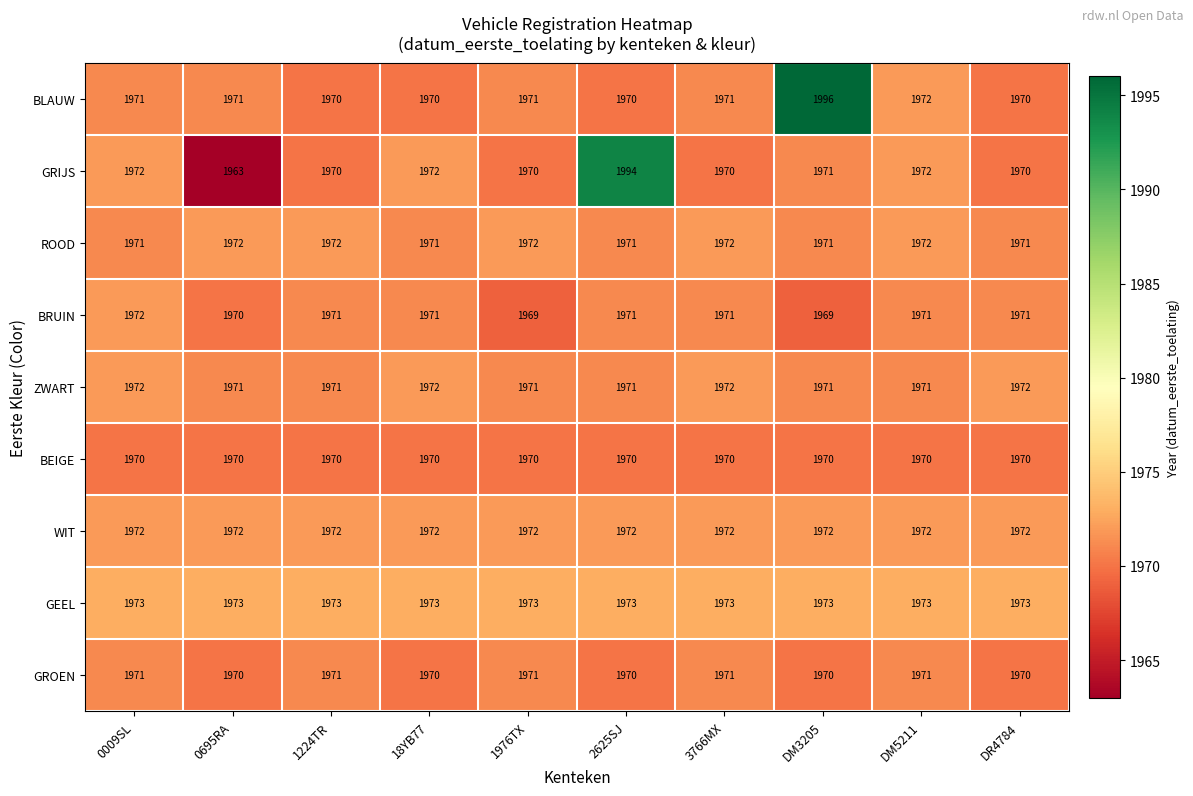

Which series has the widest spread of values?

GRIJS